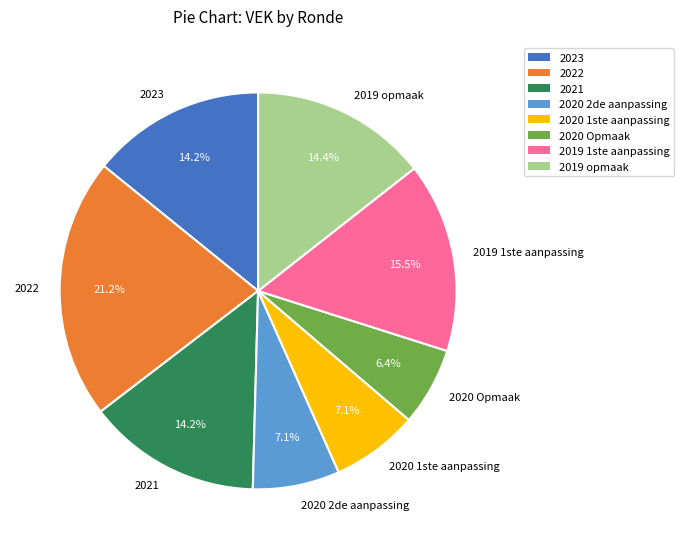

Combined, what portion of the pie is 2021 and 2022?

35.4%